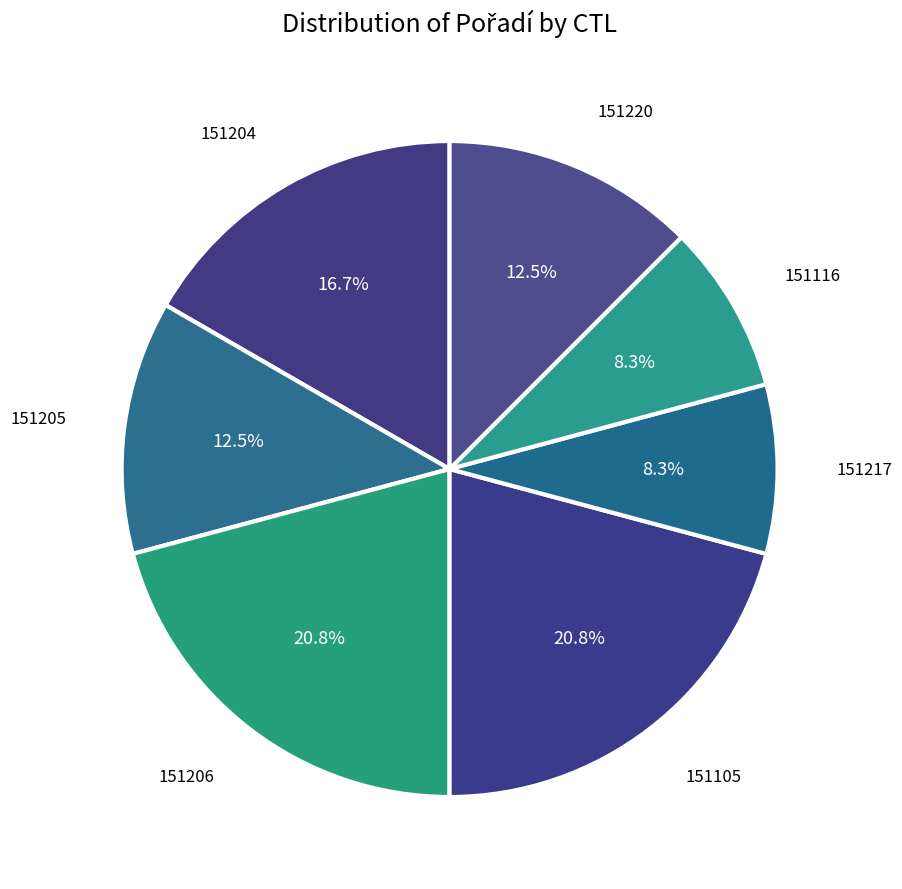

Combined, what portion of the pie is 151116 and 151205?

20.8%